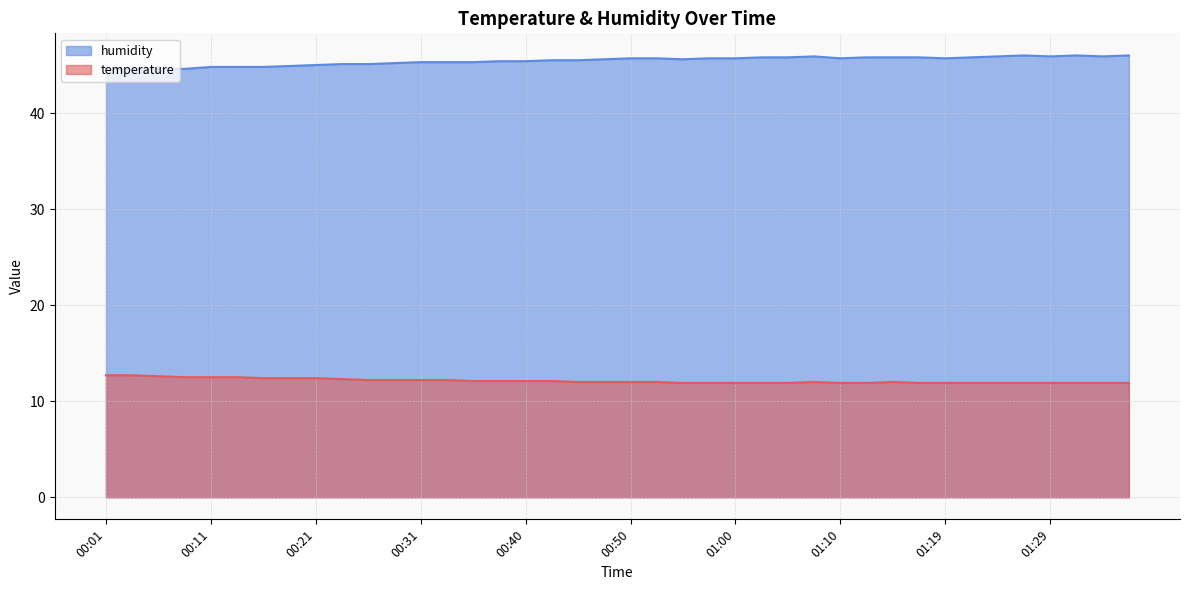

What is the maximum value shown in the chart?

46.0